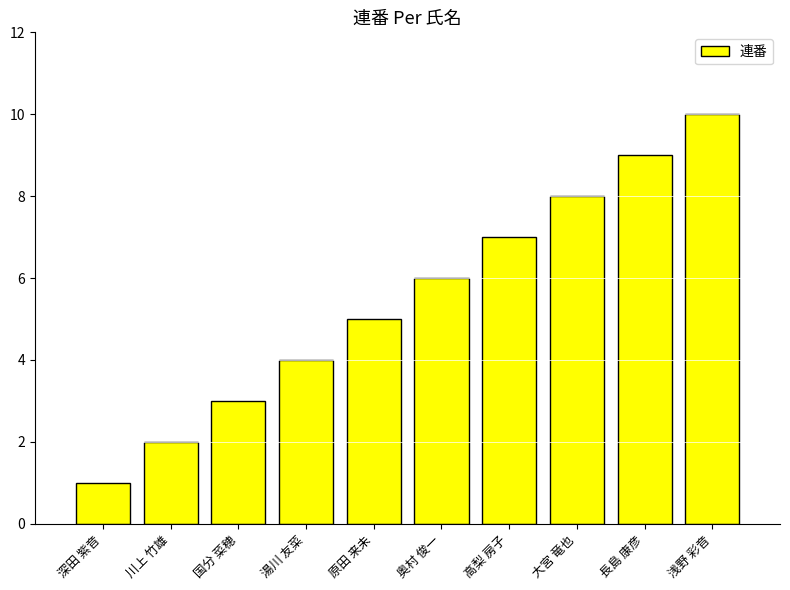

Does the chart contain stacked bars?

No